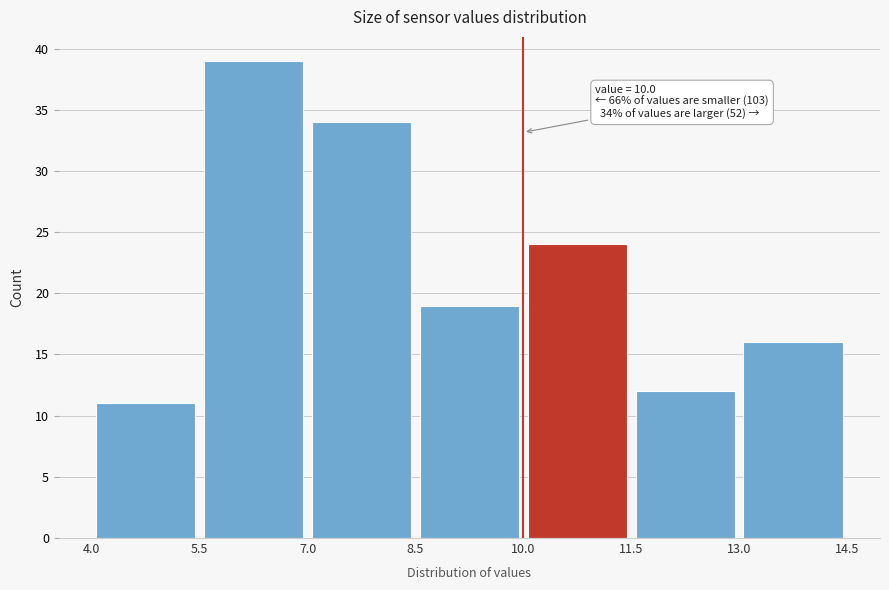

Over which range of the x-axis is the bar tallest?

5.5 to 7.0